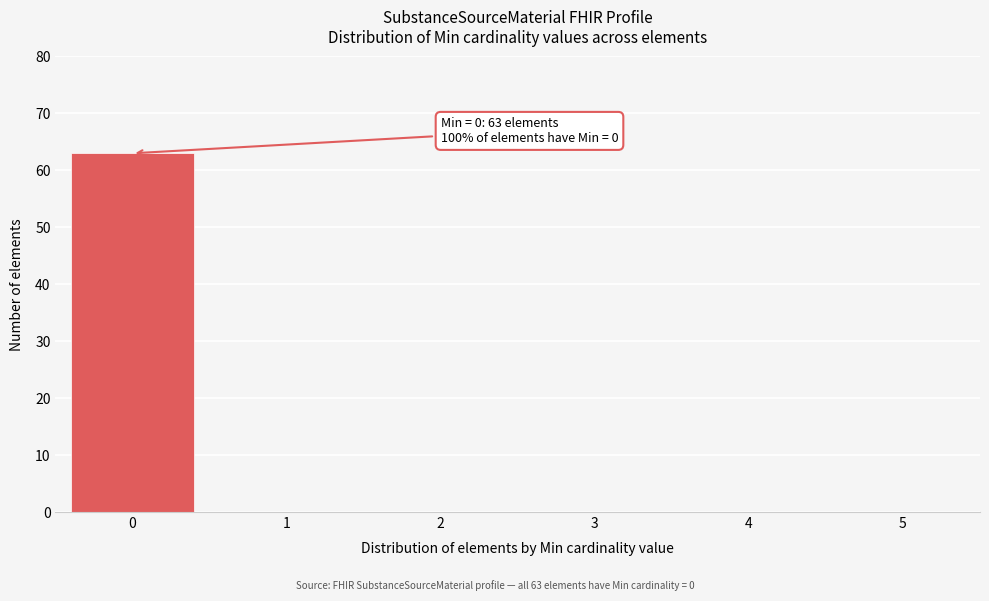

Reading right to left, transcribe all the data shown in this chart.

5=0	4=0	3=0	2=0	1=0	0=63